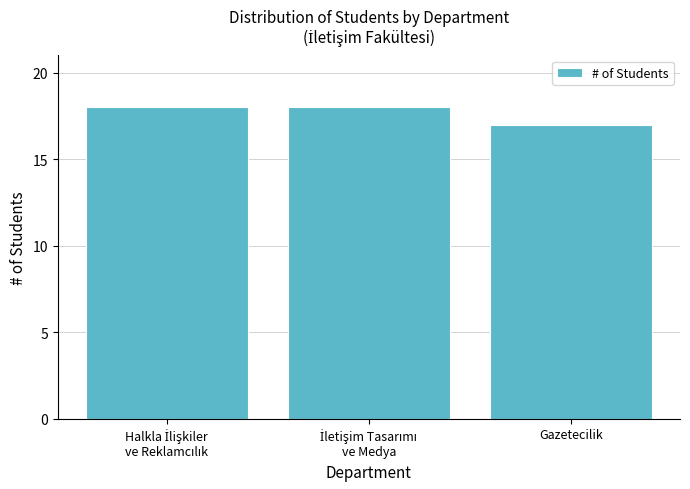

Reading left to right, transcribe all the data shown in this chart.

18	18	17